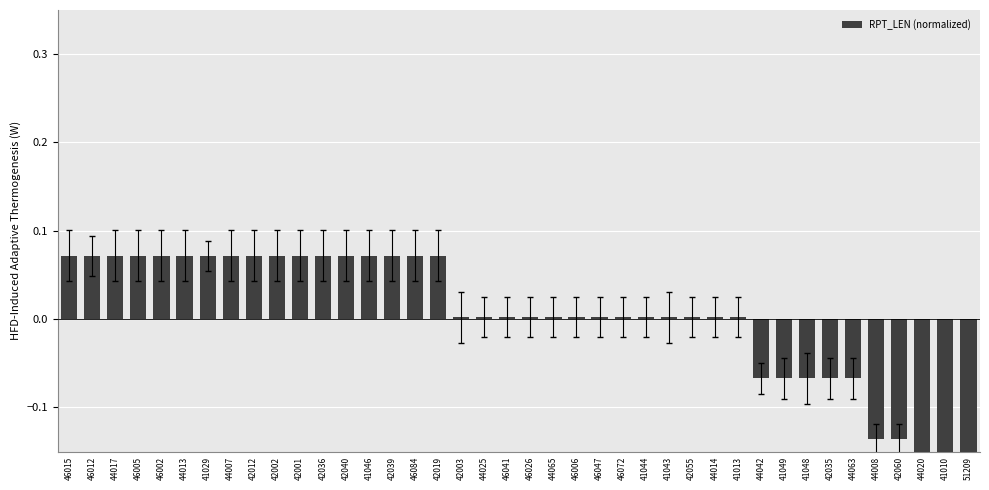

The chart shows a value of 0.1 at 46012. True or false?

False